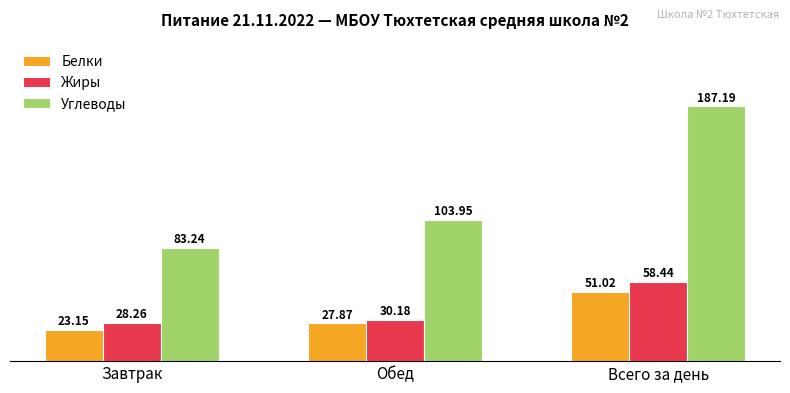

What is the approximate value of Белки at Обед?

27.9